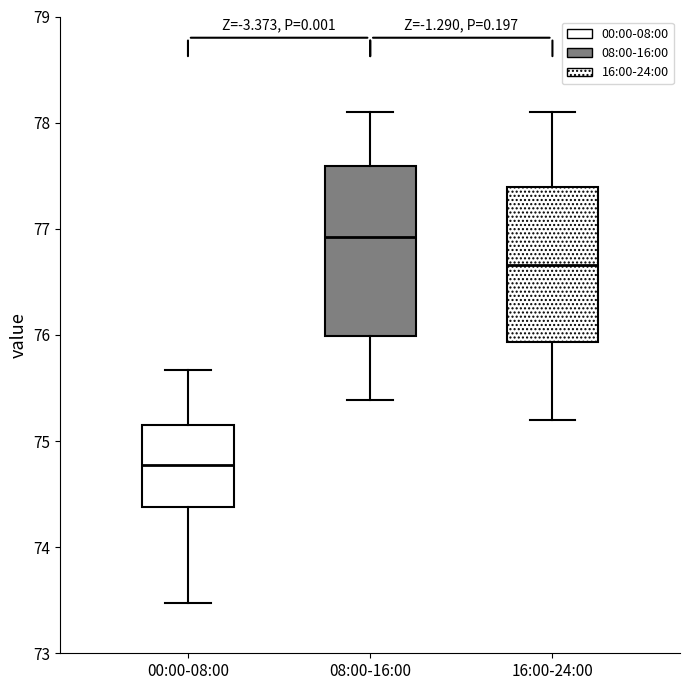

Which box is the tallest, from its lower edge to its upper edge?

08:00-16:00